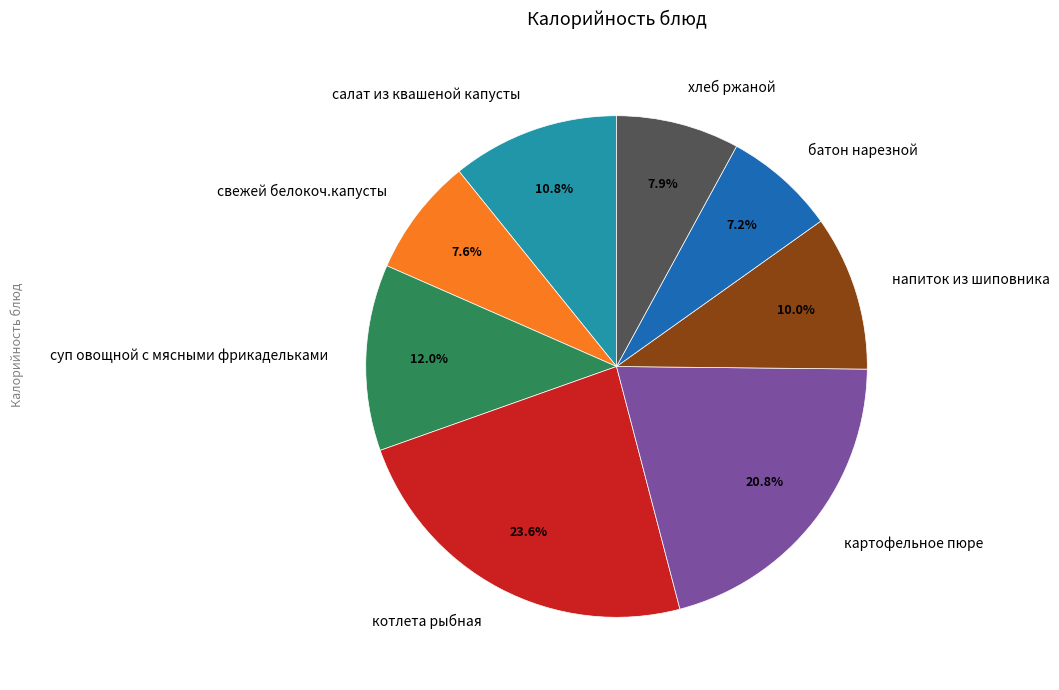

To the nearest percent, what is the average slice percentage?

12%